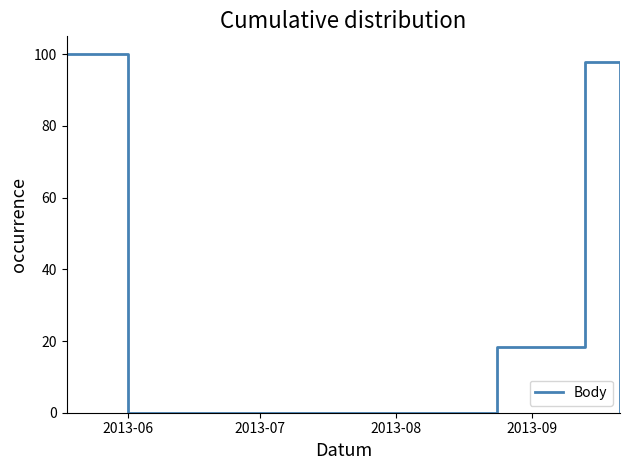

At which category does the data reach its first local valley?

2013-06